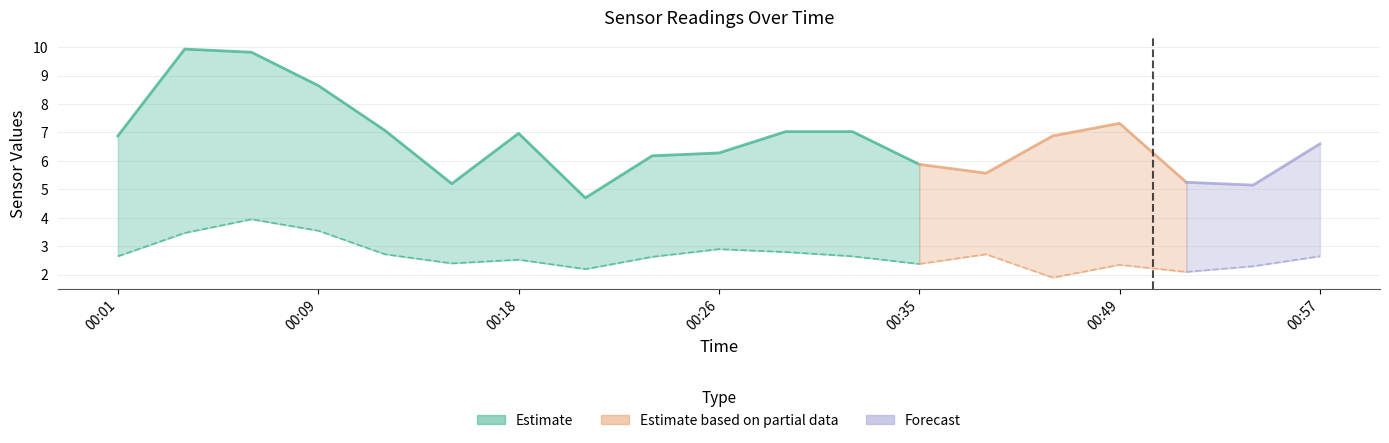

In SDS_P1, how many points are lower than both neighbors (excluding endpoints)?

4